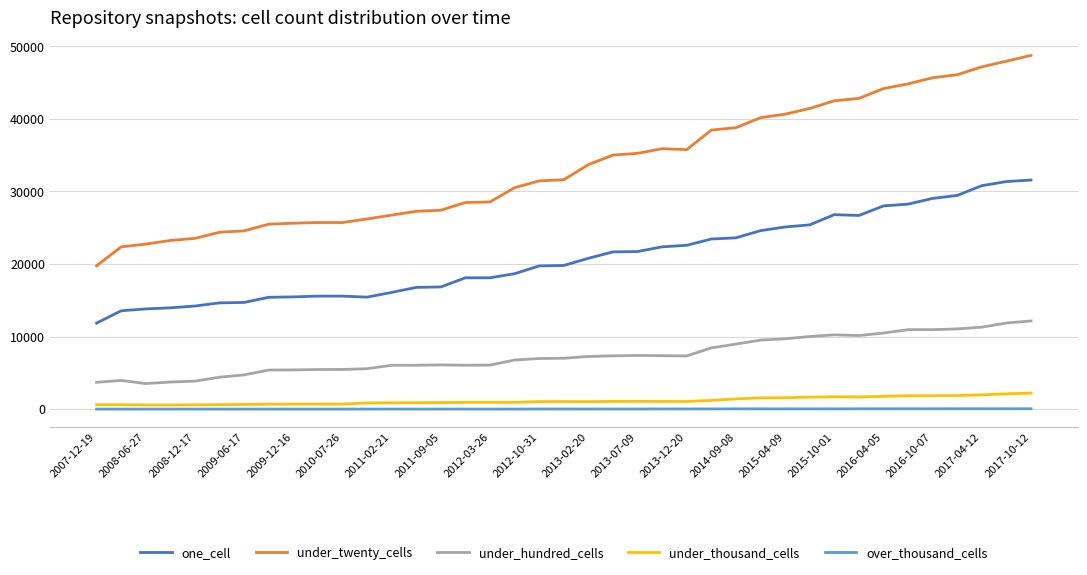

Rank the series by their maximum value, from lowest to highest.

over_thousand_cells, under_thousand_cells, under_hundred_cells, one_cell, under_twenty_cells